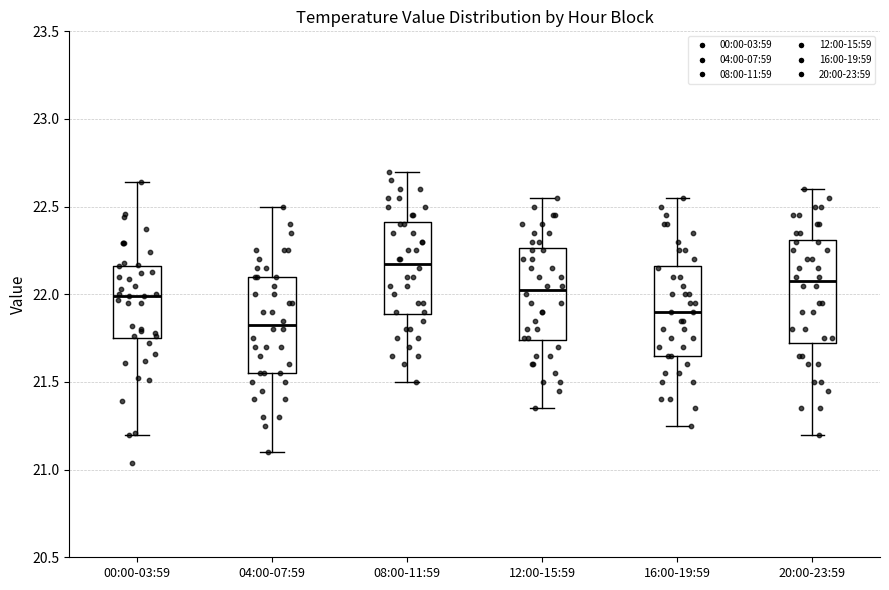

Where does the upper whisker of the box for 12:00-15:59 end on the y-axis? The values are not printed on the chart, so give them approximately, as read against the axis.

22.55